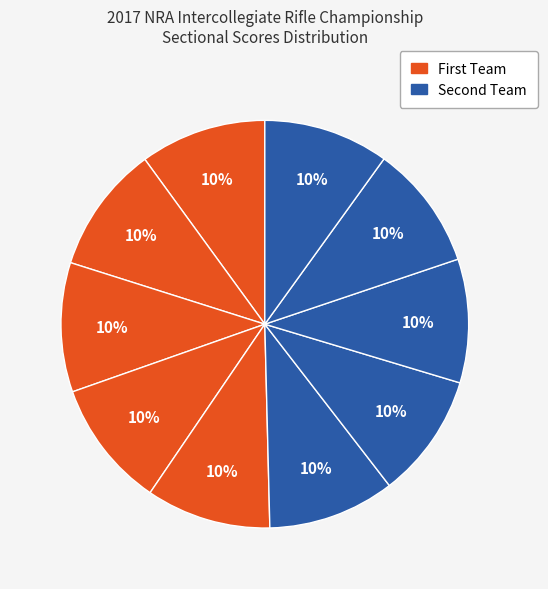

How many segments does this pie chart have?

10